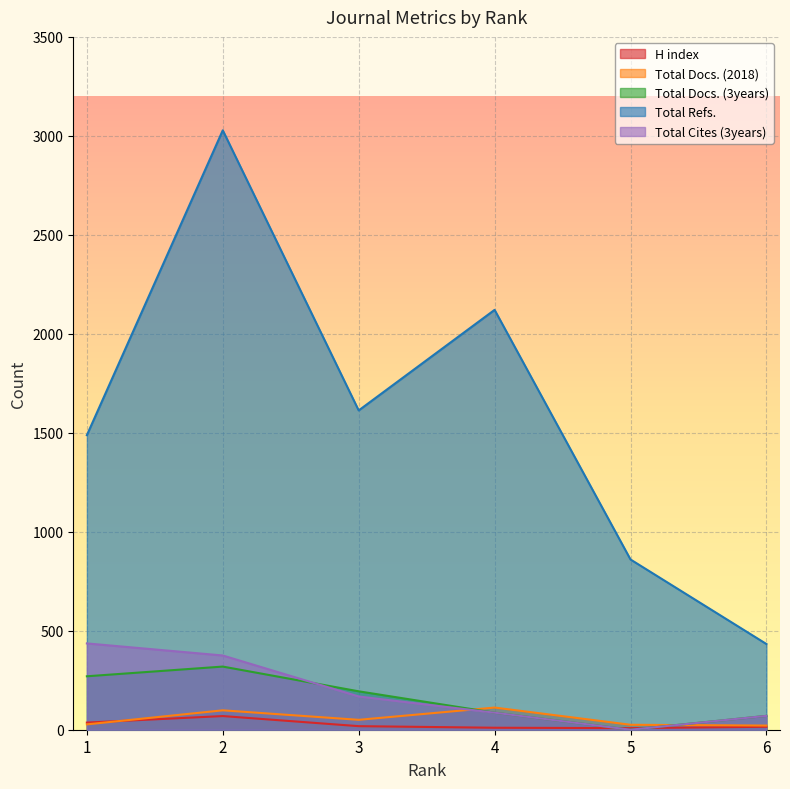

True or false: Total Docs. (3years) has more than 1 interior local peaks.

False